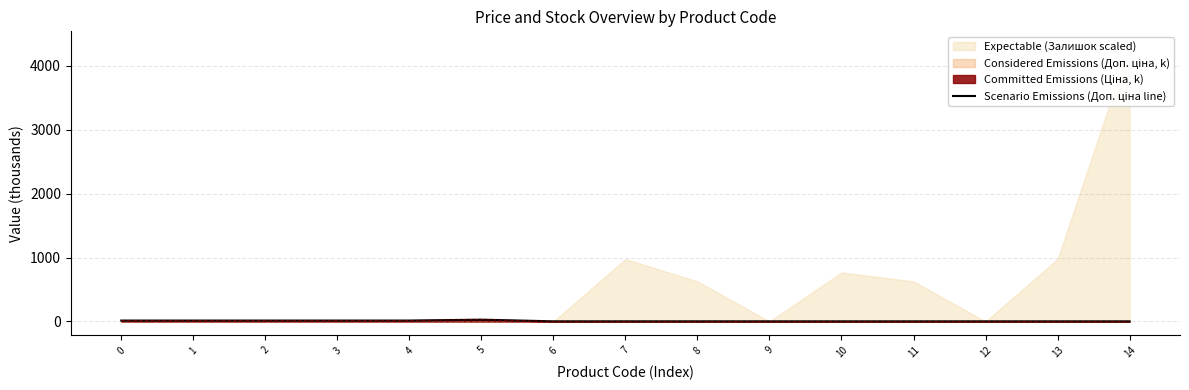

Does the chart display data point markers on the line(s)?

No